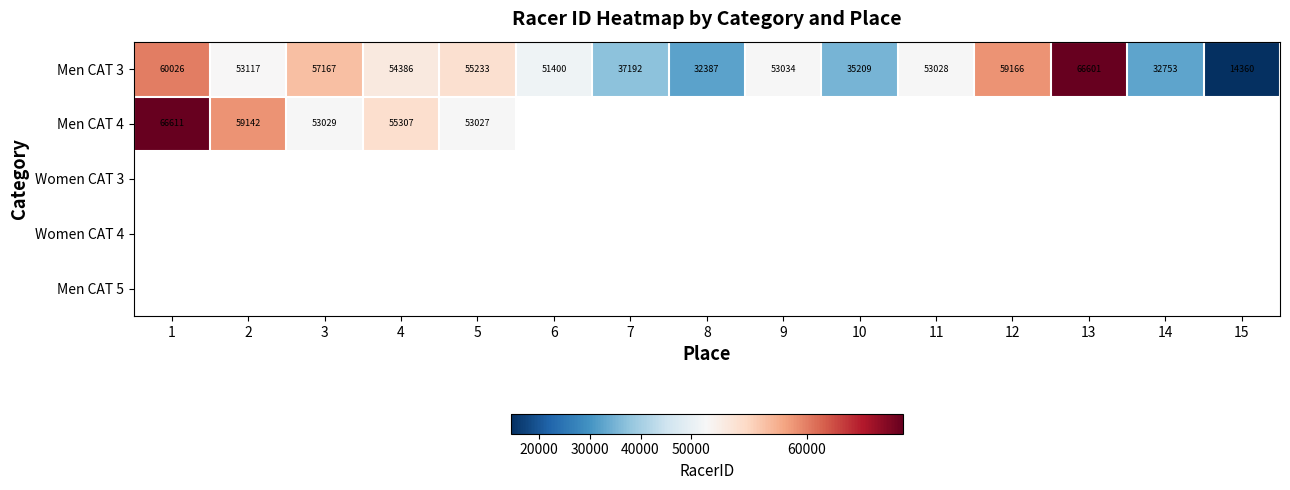

True or false: Men CAT 3 has a value of 14371 at 14.

False